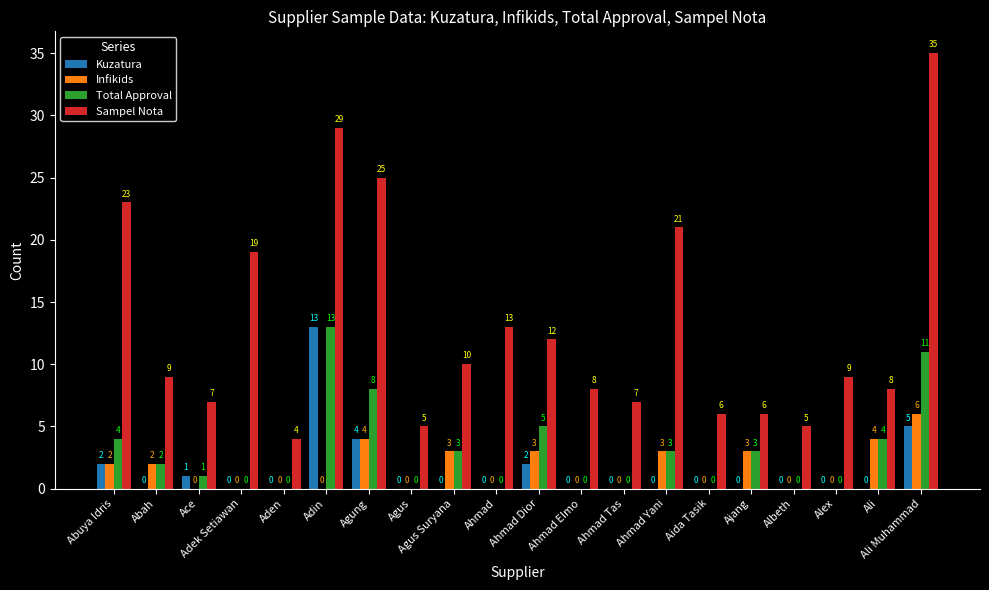

What is the total value across all series at Adek Setiawan?

19